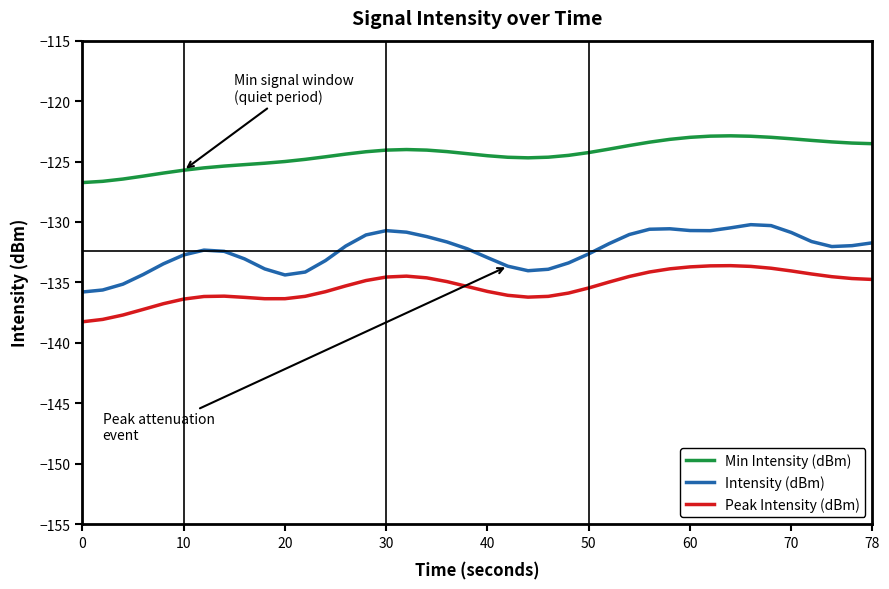

Which series has the largest total across all categories?

Min Intensity (dBm)